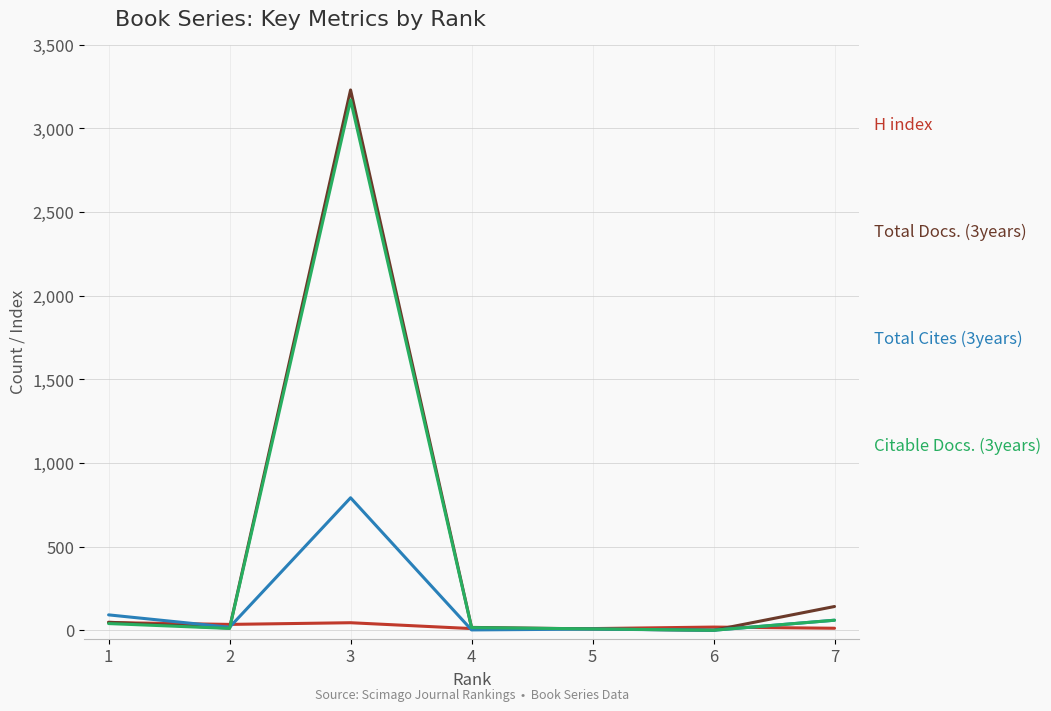

At which category is the sum across all series the highest?

3